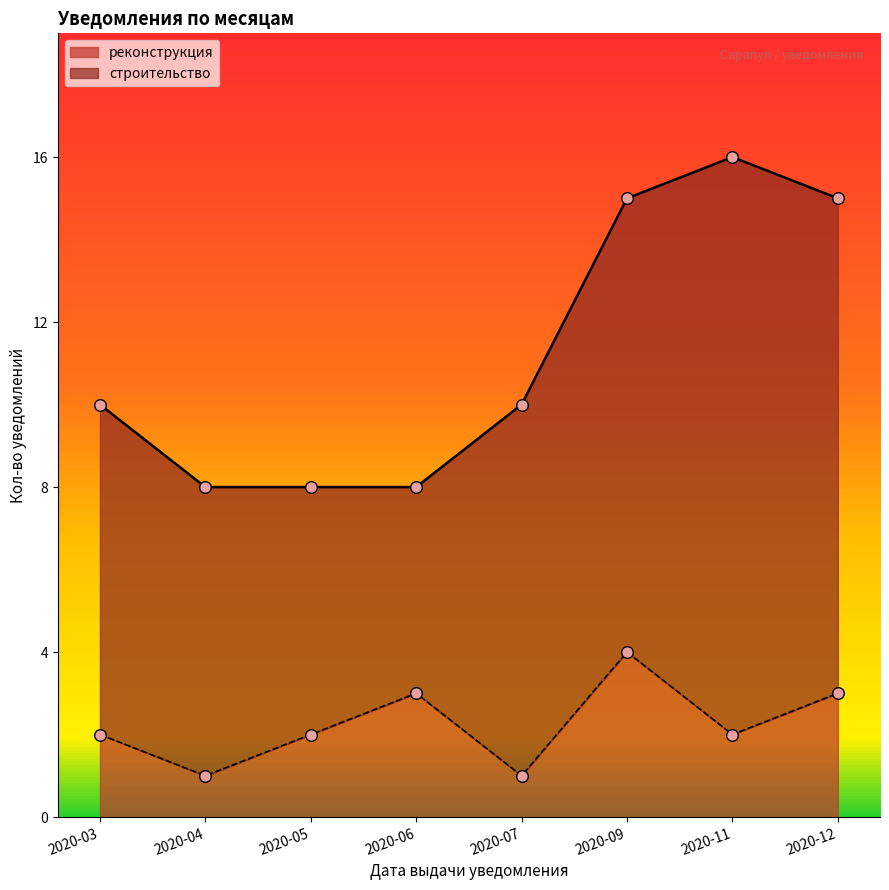

Approximately how many times larger is the value at 2020-04 compared to 2020-11?

0.5